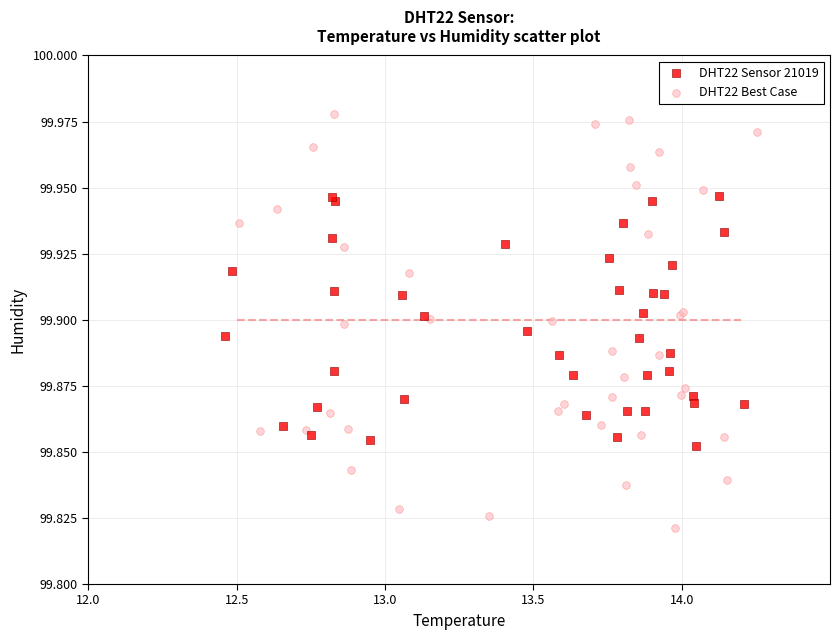

What are all the series names shown in the legend?

DHT22 Sensor 21019, DHT22 Best Case